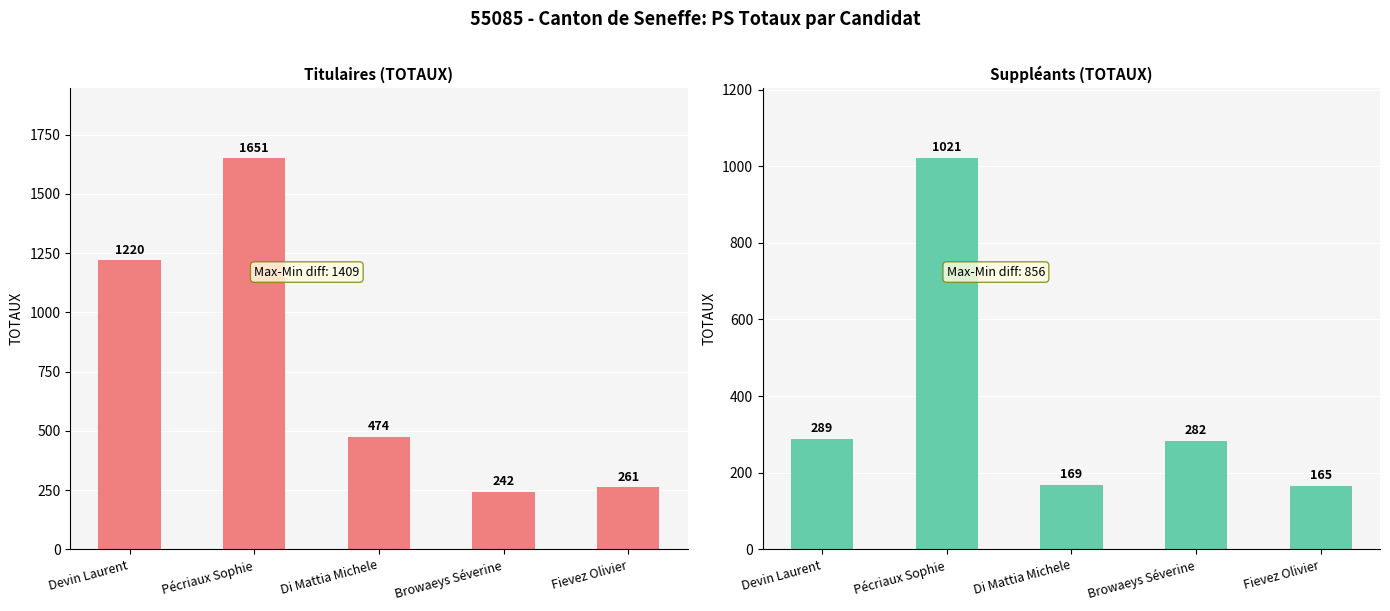

What is the difference between the maximum and second lowest values in the Suppléants series?

852